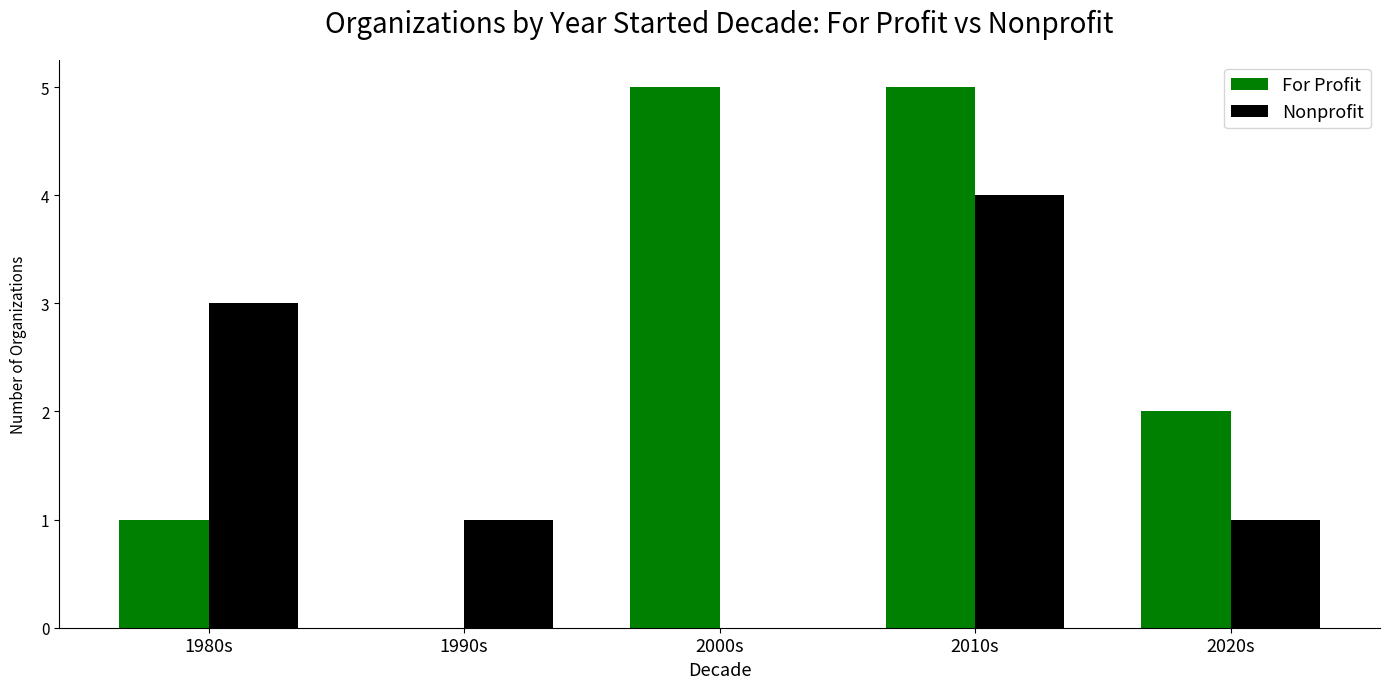

Reading right to left, list all the values displayed in this chart.

For Profit: 2	5	5	0	1
Nonprofit: 1	4	0	1	3